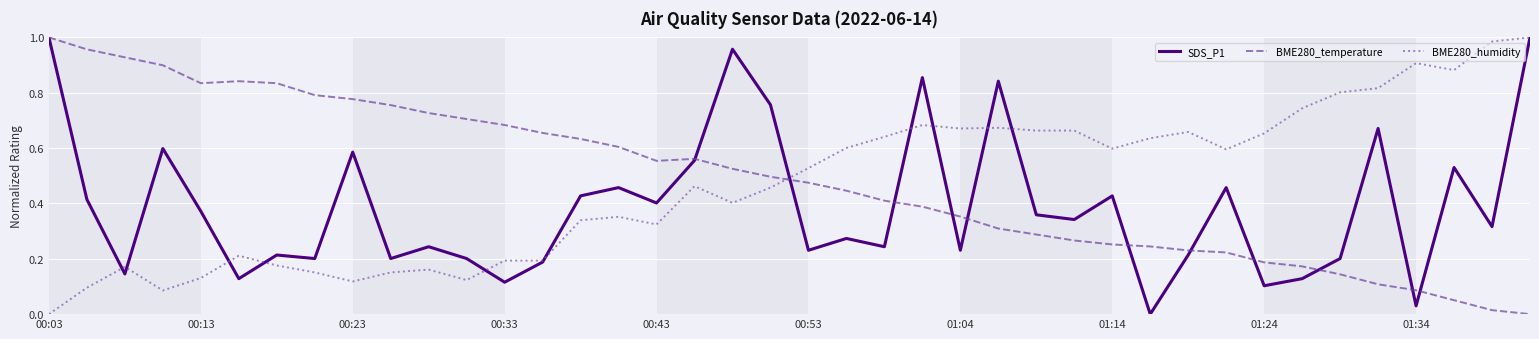

How many intersections are there between BME280_temperature and BME280_humidity?

1